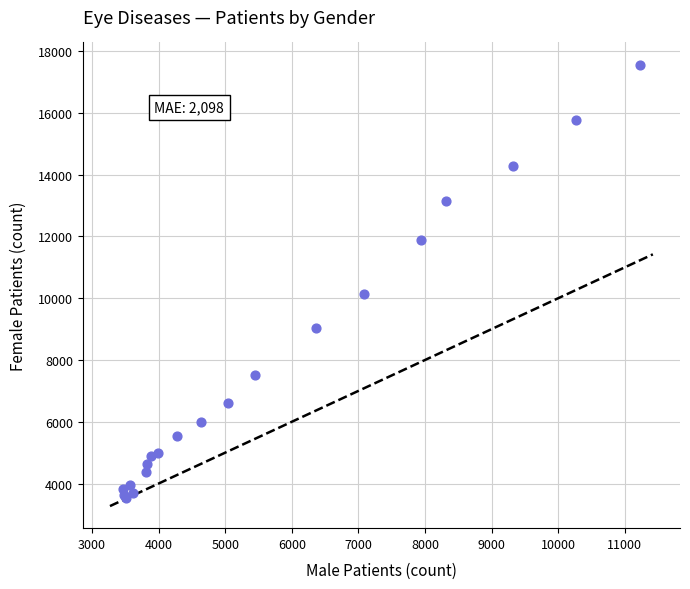

What Y value in the scatter plot is closest to 10550?

10125